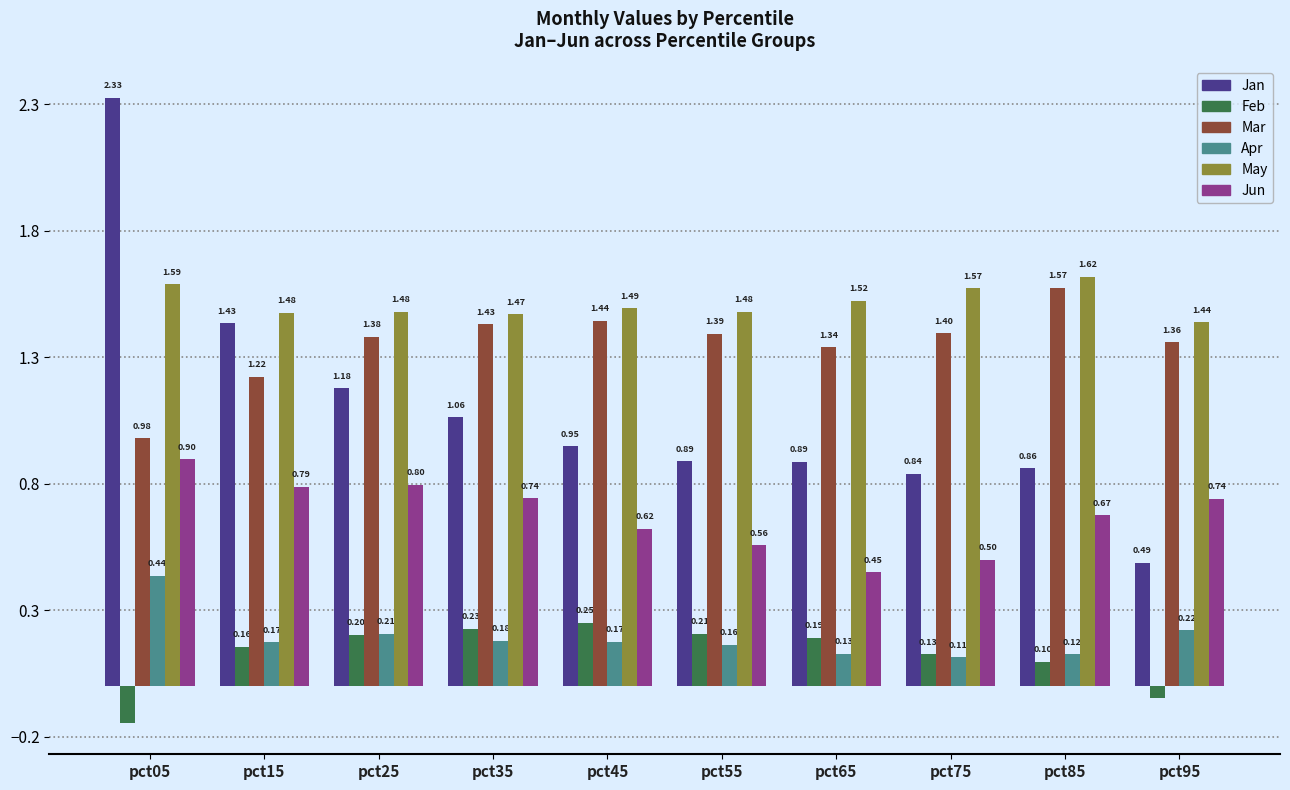

Rank the series by their maximum value, from lowest to highest.

Feb, Apr, Jun, Mar, May, Jan